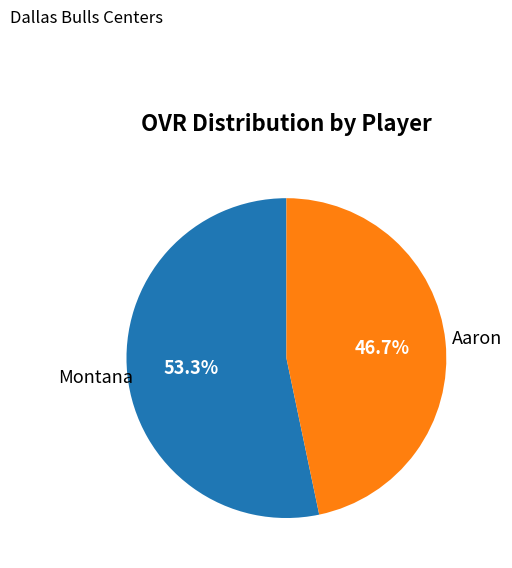

Which category has the smallest portion of the pie?

Aaron